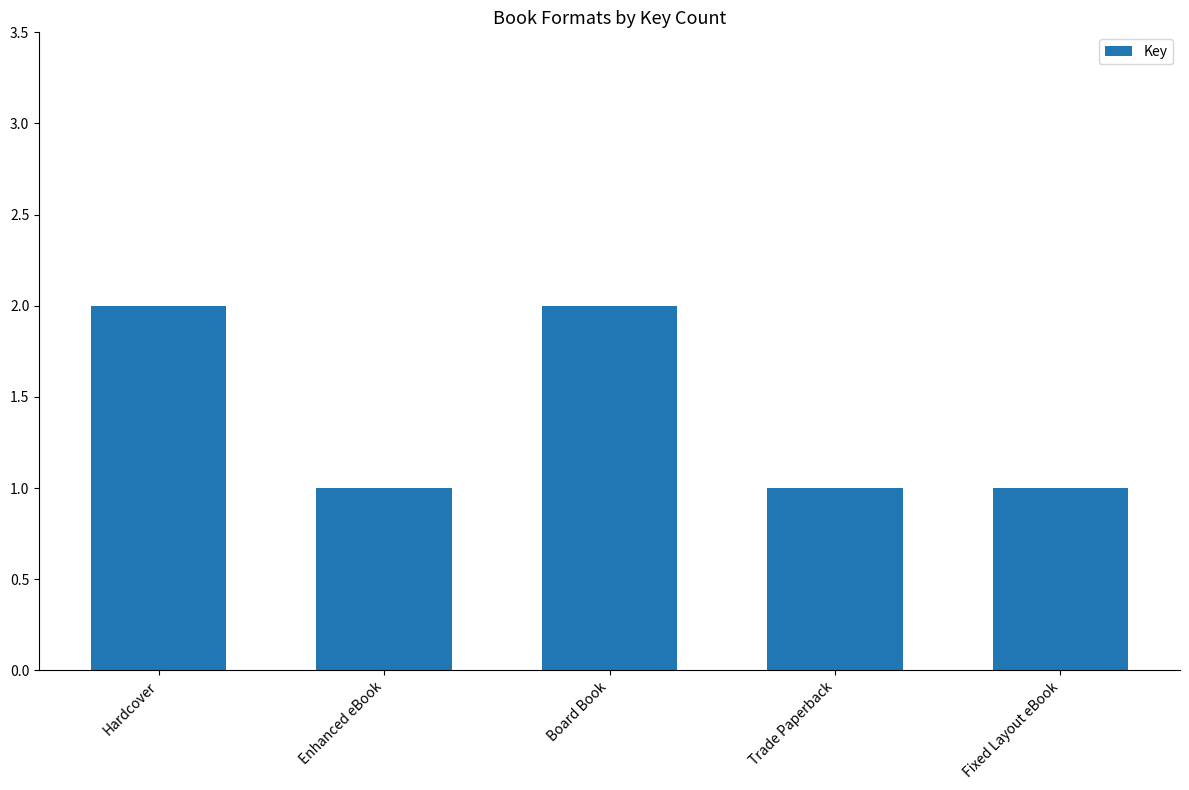

Does the chart contain any negative values?

No